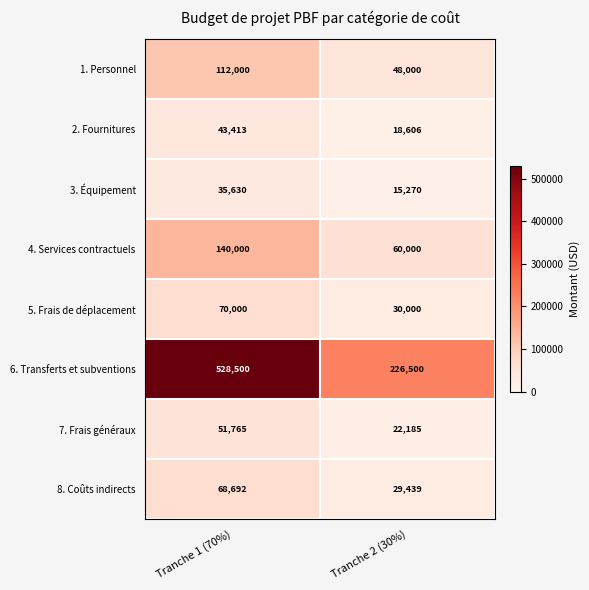

What is the sum of the 2. Fournitures values at Tranche 2 (30%) and Tranche 1 (70%)?

62019